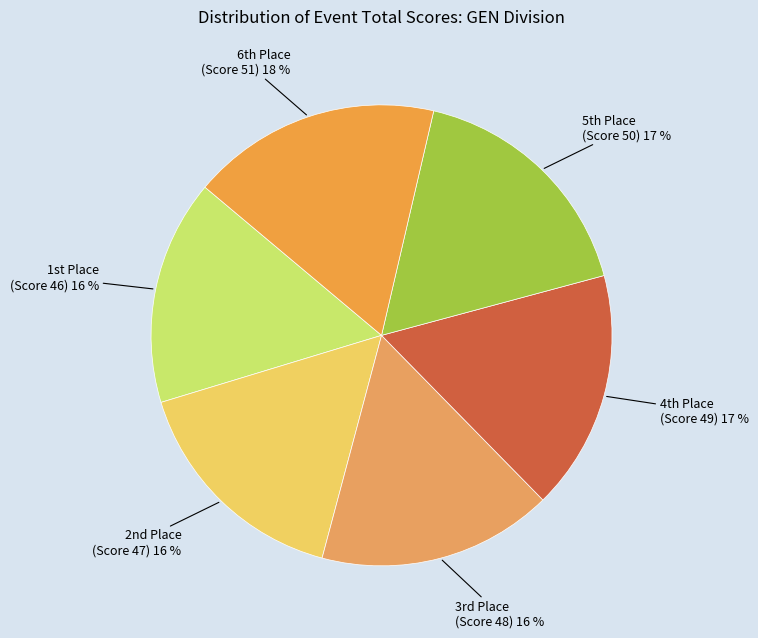

How many slices are in this pie chart?

6